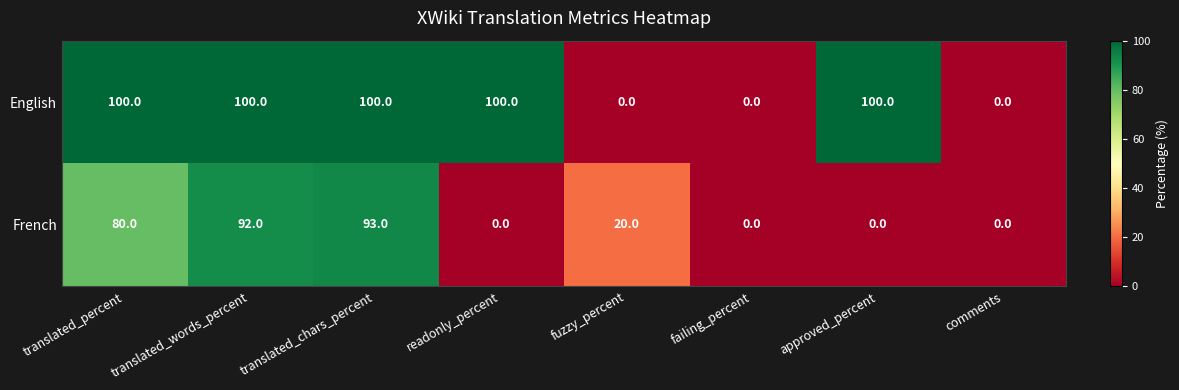

What is the highest value of the French series?

93